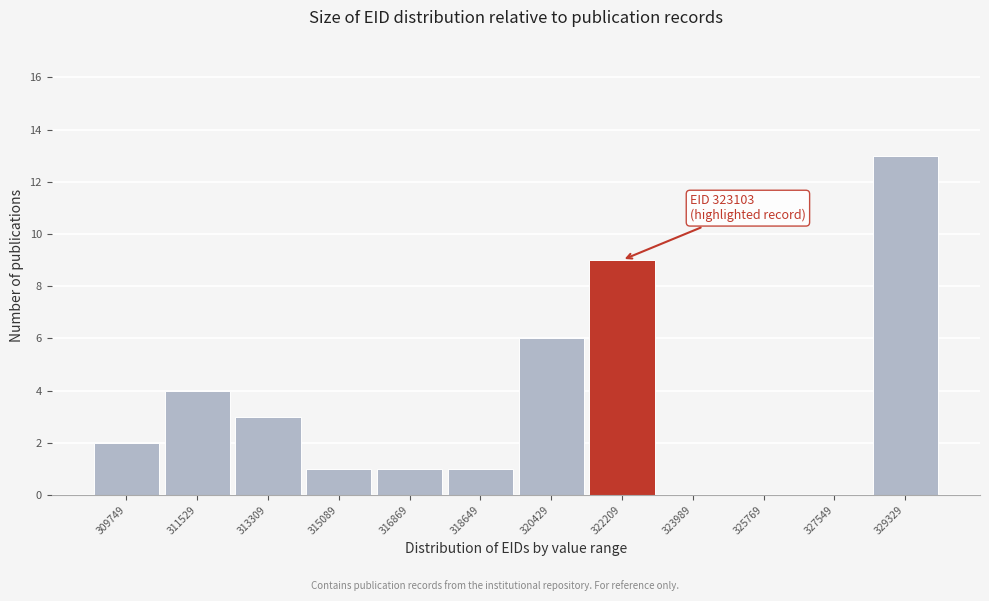

Reading right to left, transcribe all the data shown in this chart.

329329=13	327549=0	325769=0	323989=0	322209=9	320429=6	318649=1	316869=1	315089=1	313309=3	311529=4	309749=2